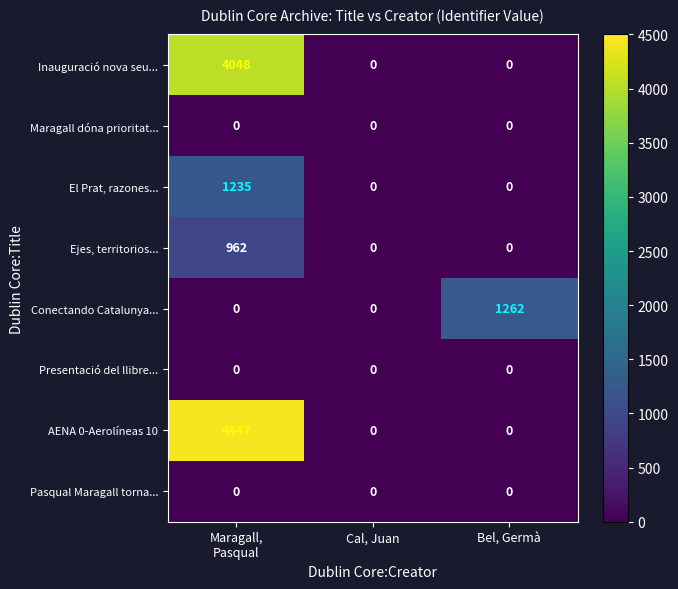

What is the sum of all Conectando Catalunya... values?

1262